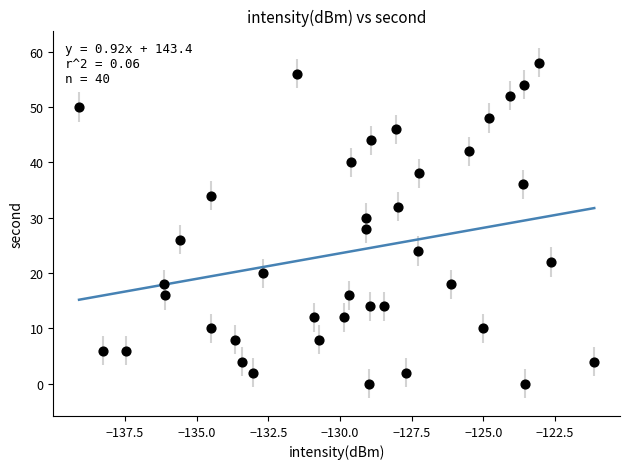

What is the range of Y values (max minus min)?

58